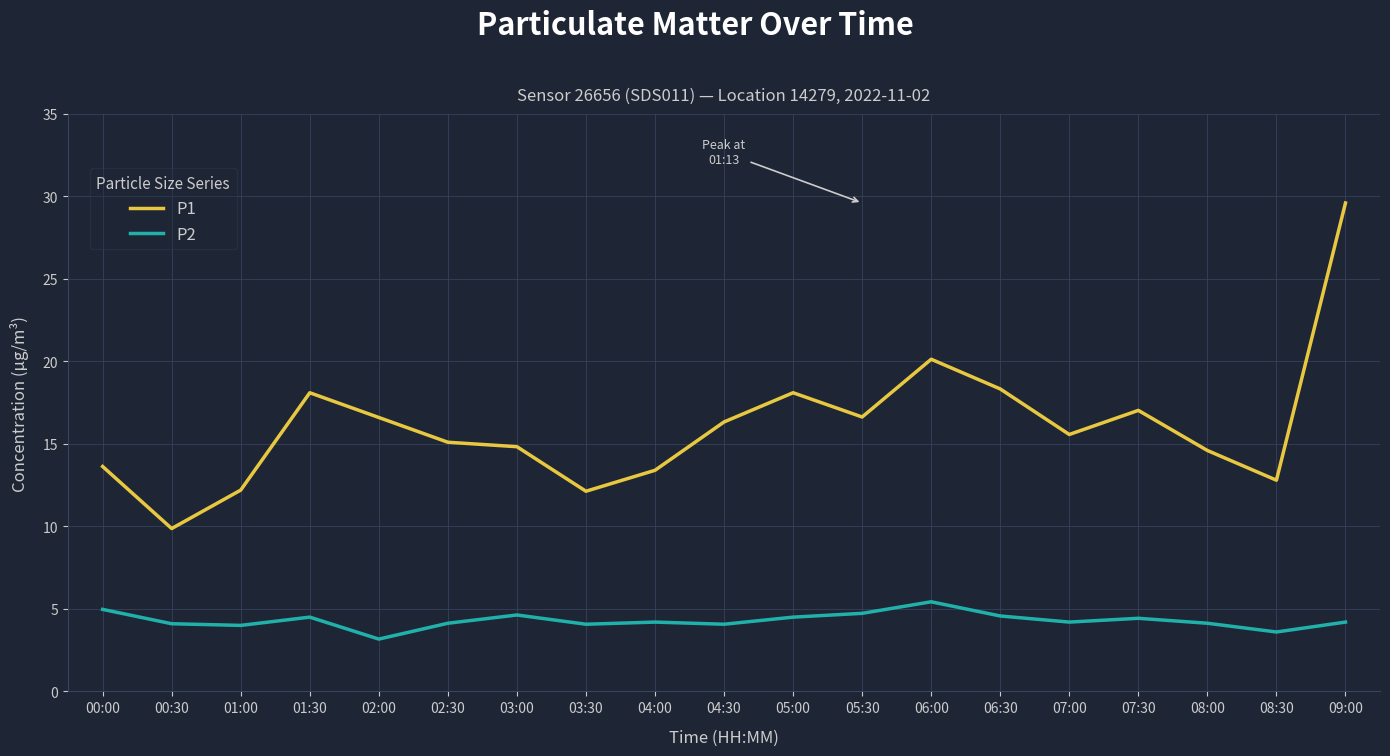

At 08:00, list the series in order from largest to smallest.

P1, P2